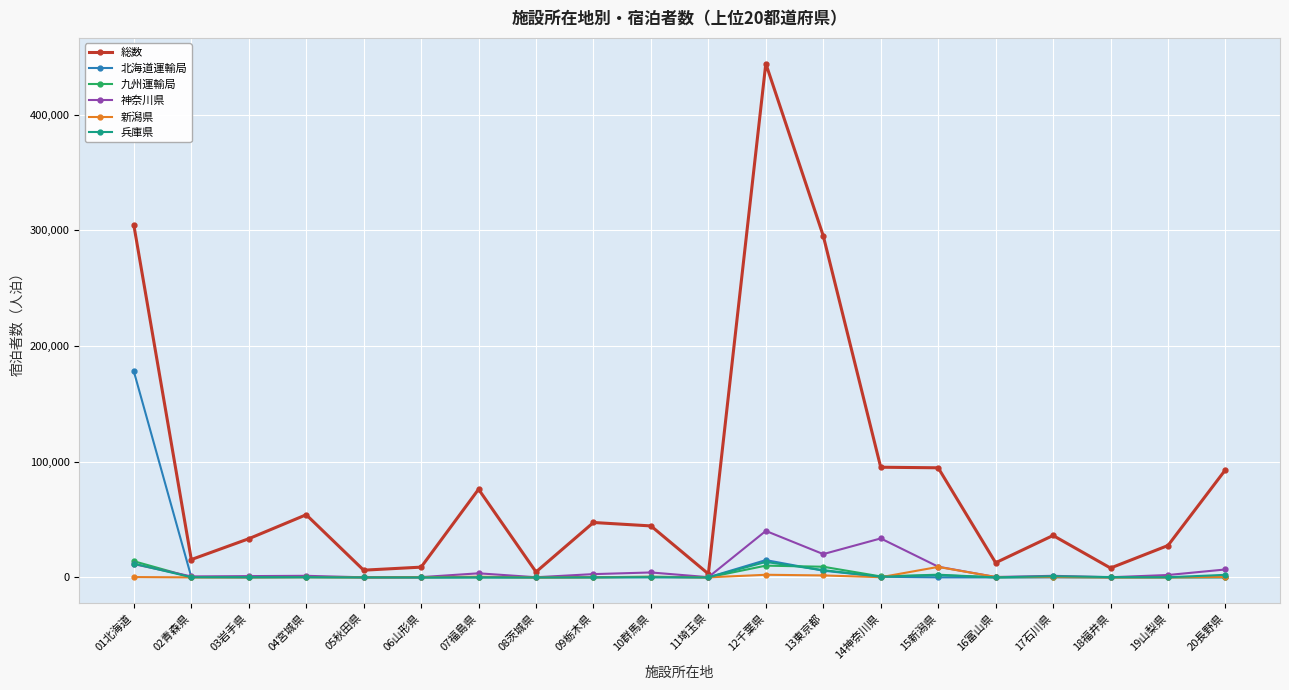

Which series has the largest range (max minus min)?

総数